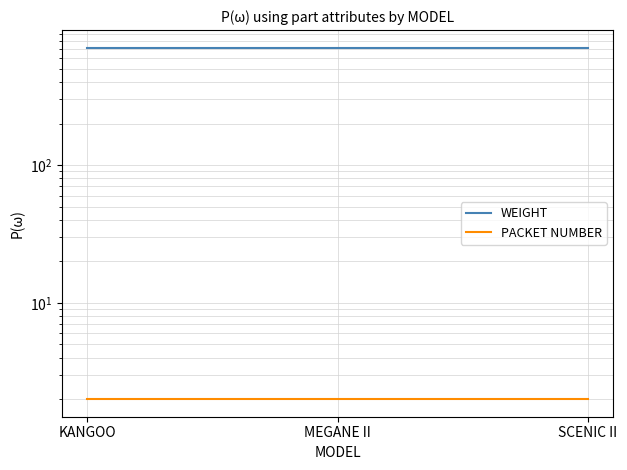

What are all the series names shown in the legend?

WEIGHT, PACKET NUMBER